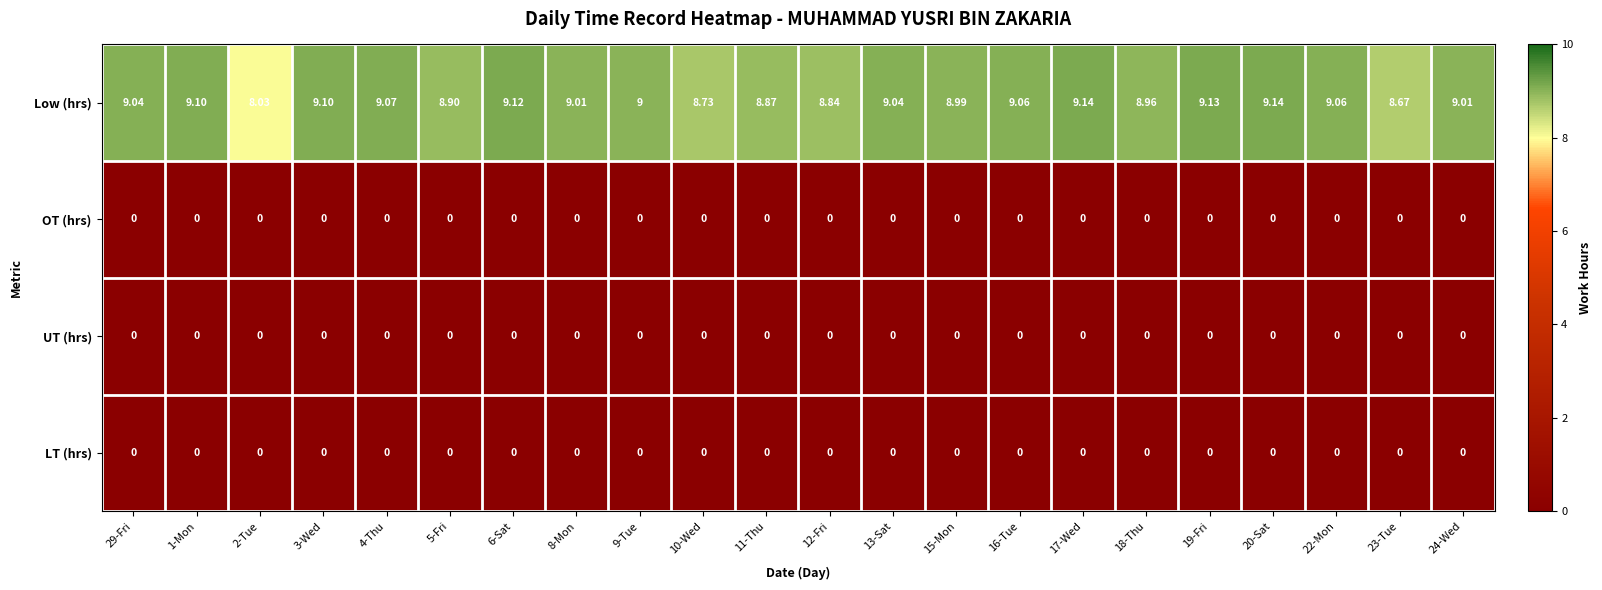

Which series changed the most between 9-Tue and 16-Tue?

Low (hrs)